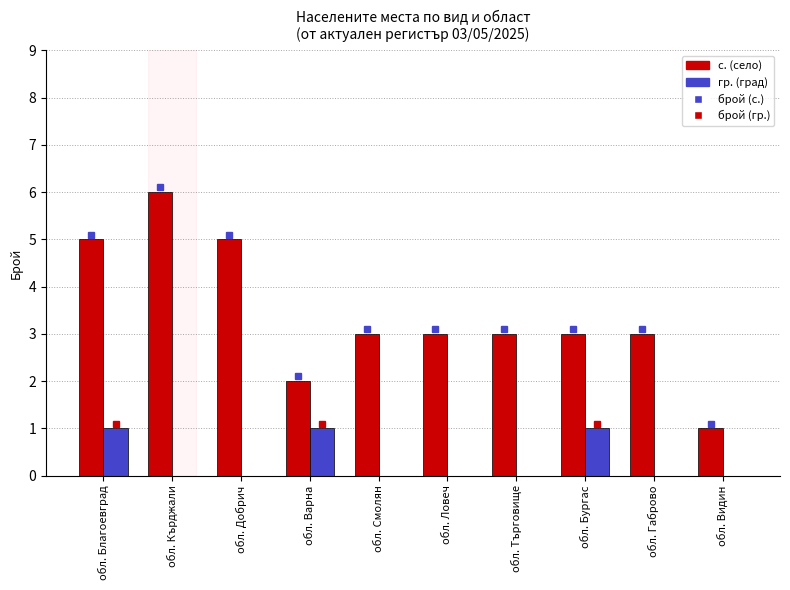

What is the sum of the с. (село) values at обл. Варна and обл. Бургас?

5